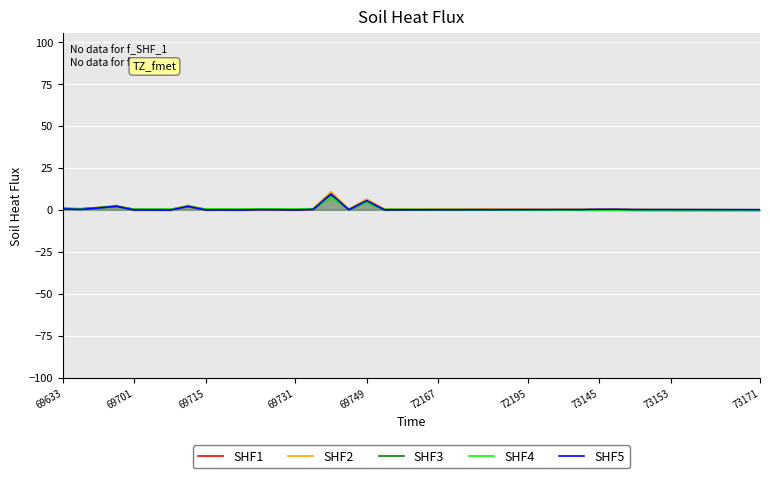

Does the chart display data point markers on the line(s)?

No